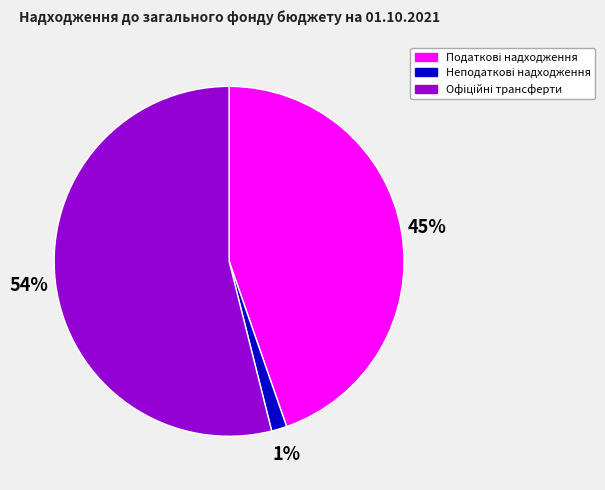

To the nearest percent, what is the average slice percentage?

33%